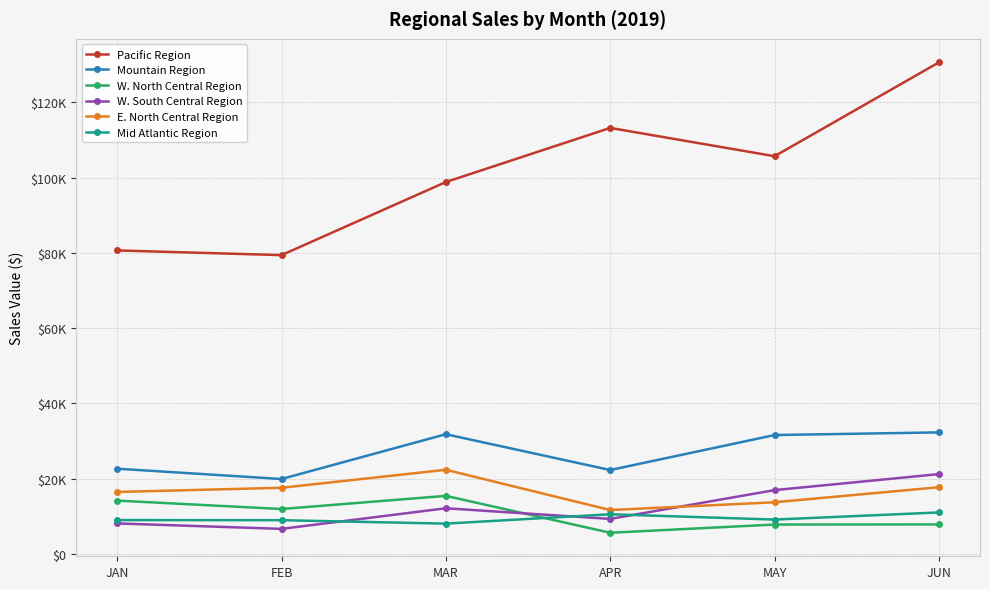

True or false: E. North Central Region has a value of 17721.0 at JUN.

True